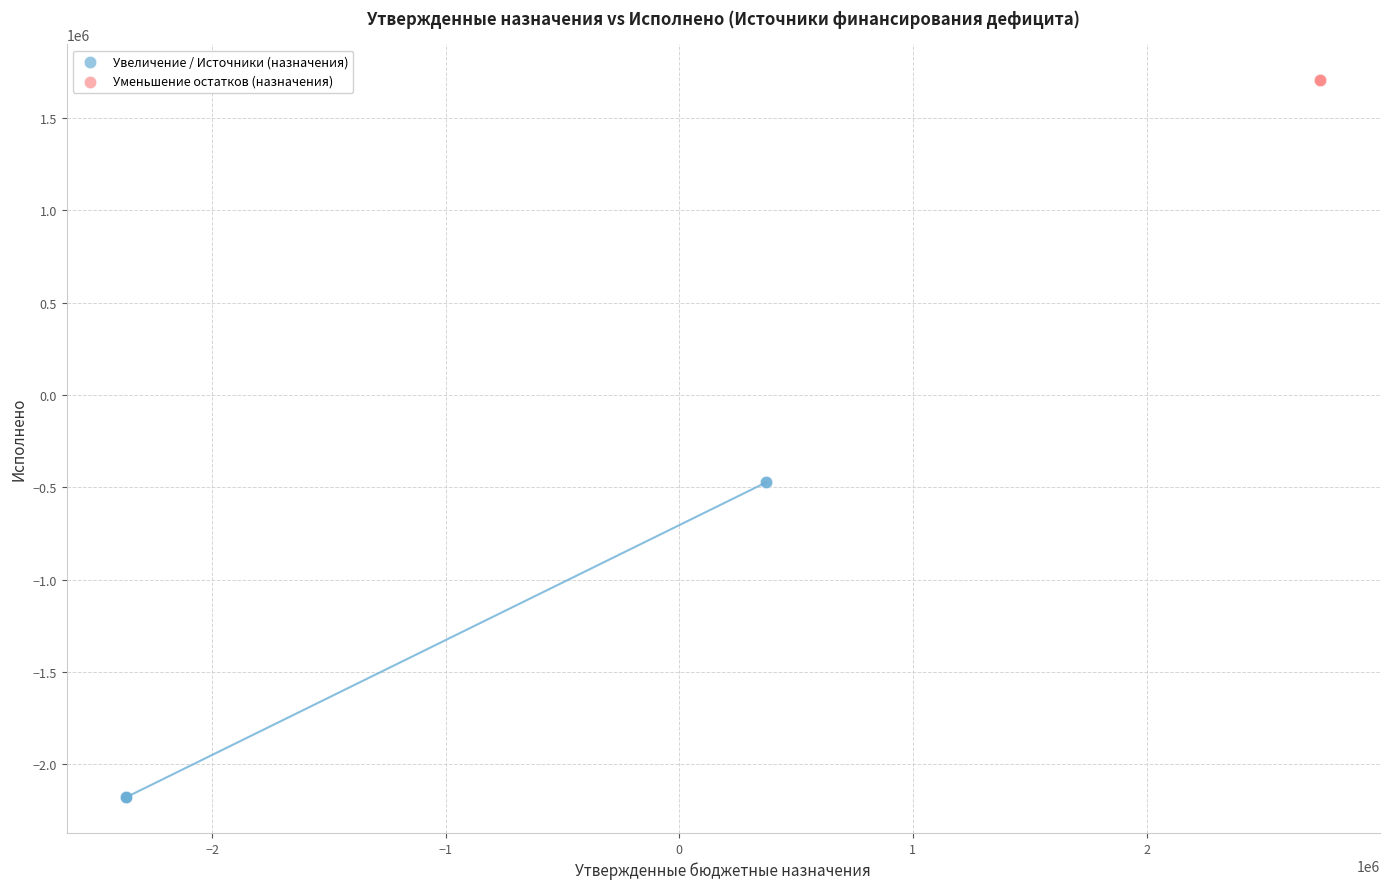

Which series reaches the maximum Y coordinate?

Уменьшение остатков (назначения)